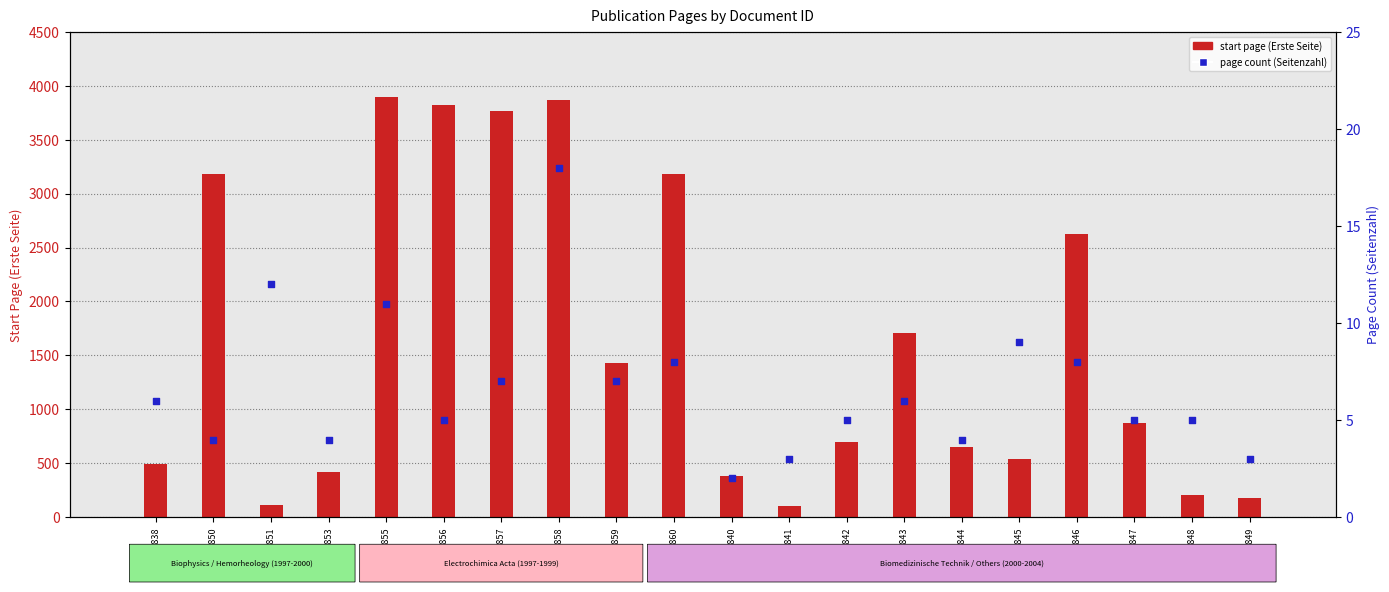

What are all the series names shown in the legend?

start page (Erste Seite), page count (Seitenzahl)